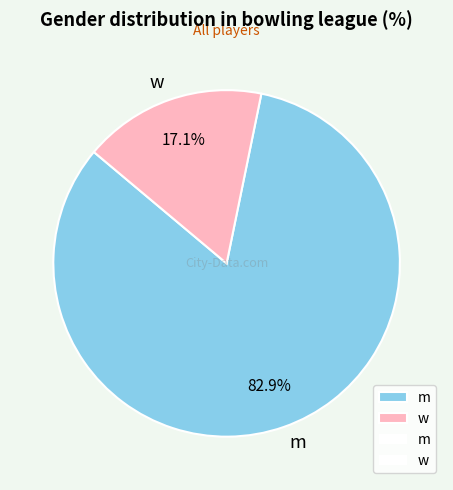

How many slices are in this pie chart?

2